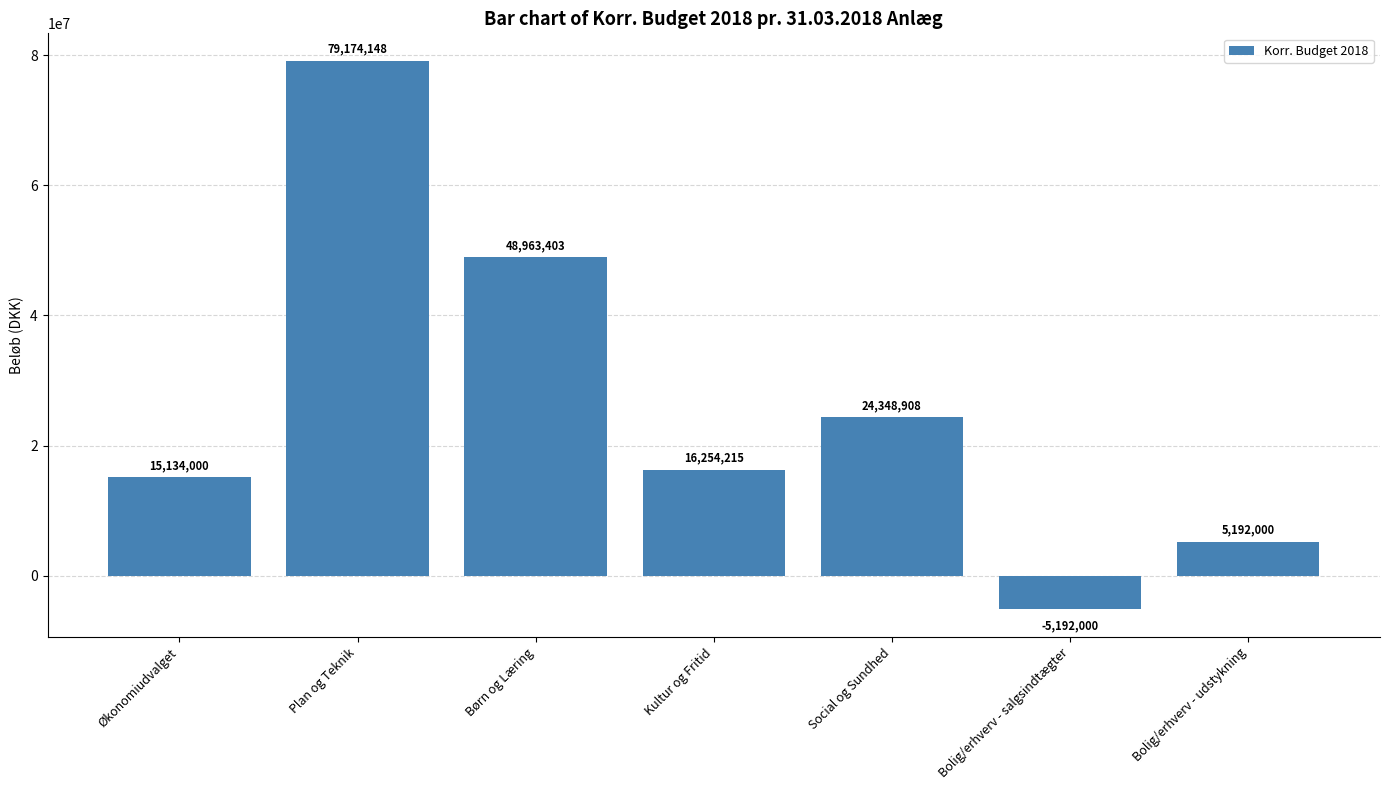

What is the value of the 4th bar from the left?

16254215